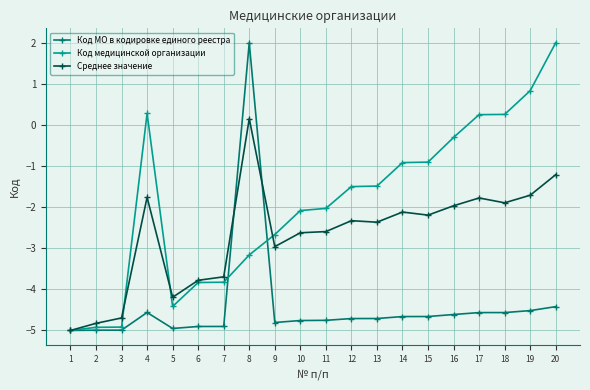

How many lines are shown in the chart?

3